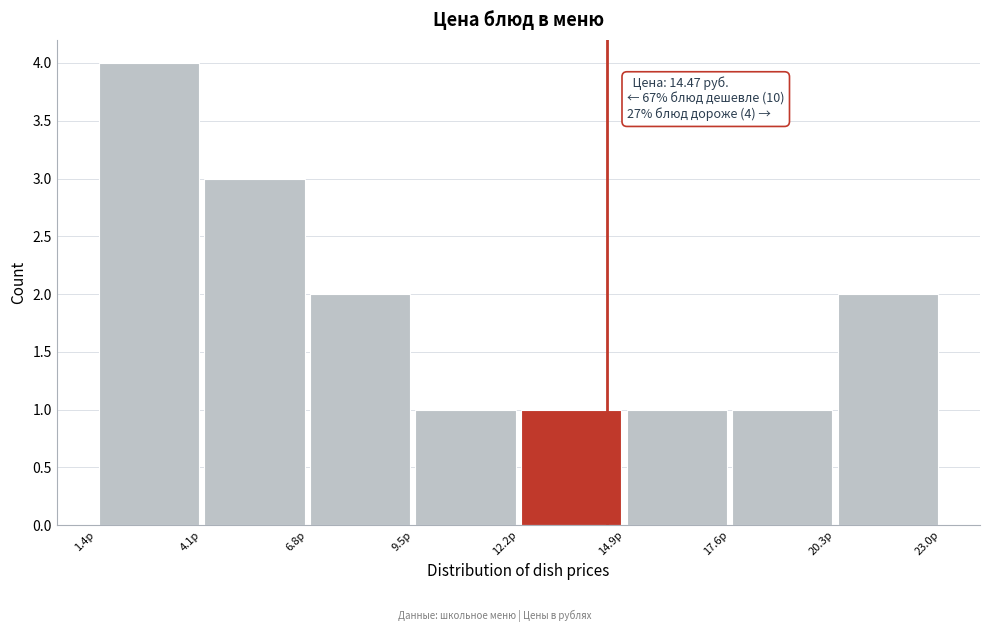

Which range on the x-axis has the tallest bar?

1.5 to 4.0